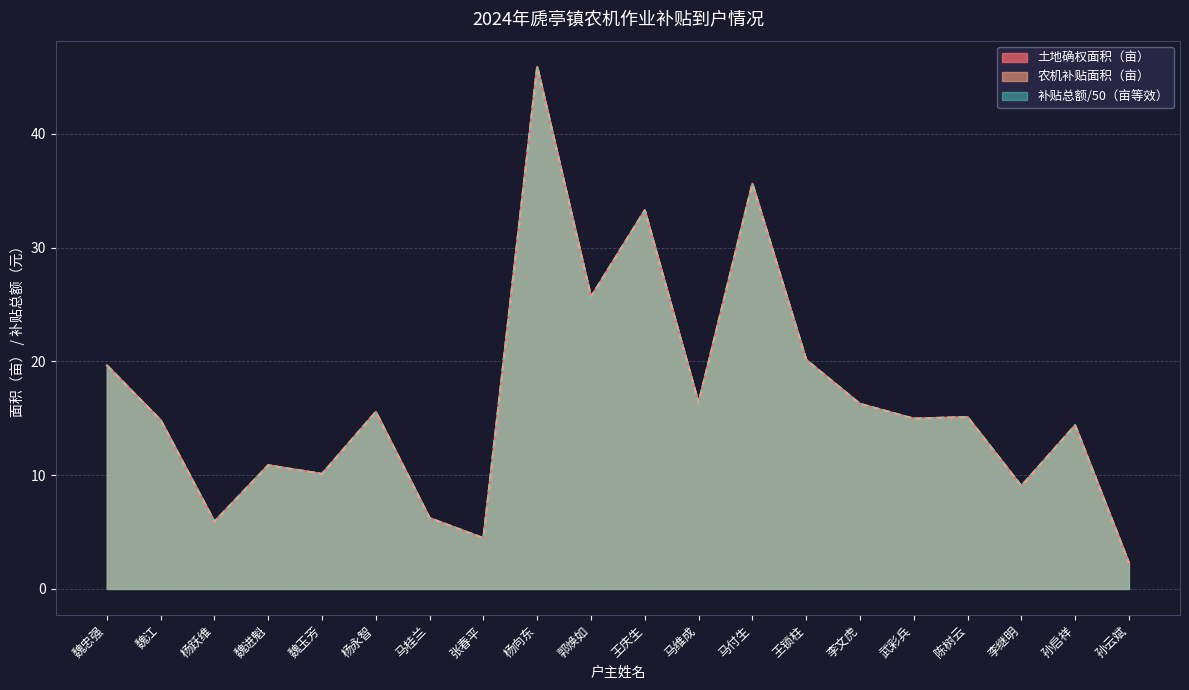

At which category is the sum across all series the highest?

杨向东